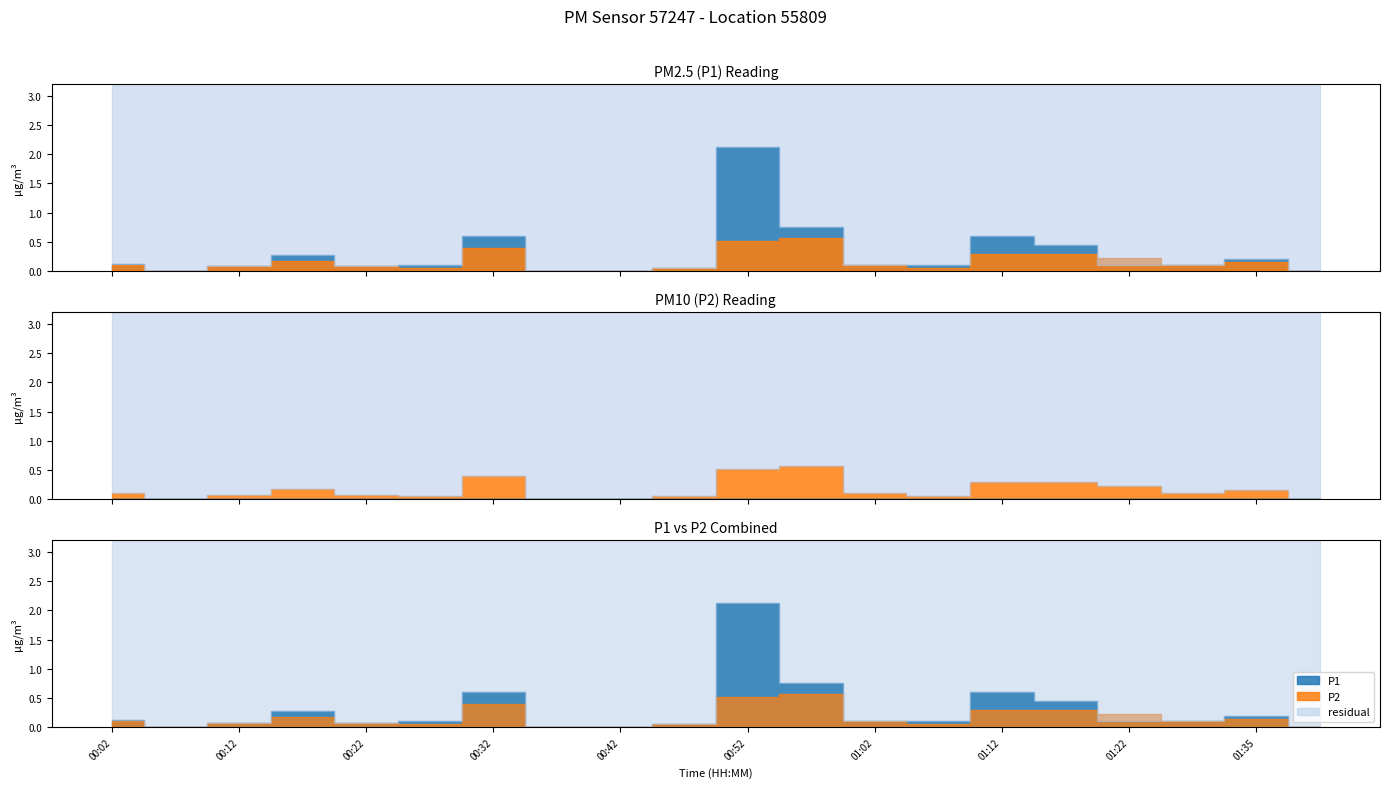

What is the average value of the P2 series?

0.2